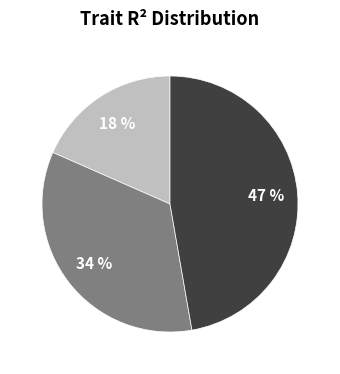

Is there a majority slice in this chart?

No